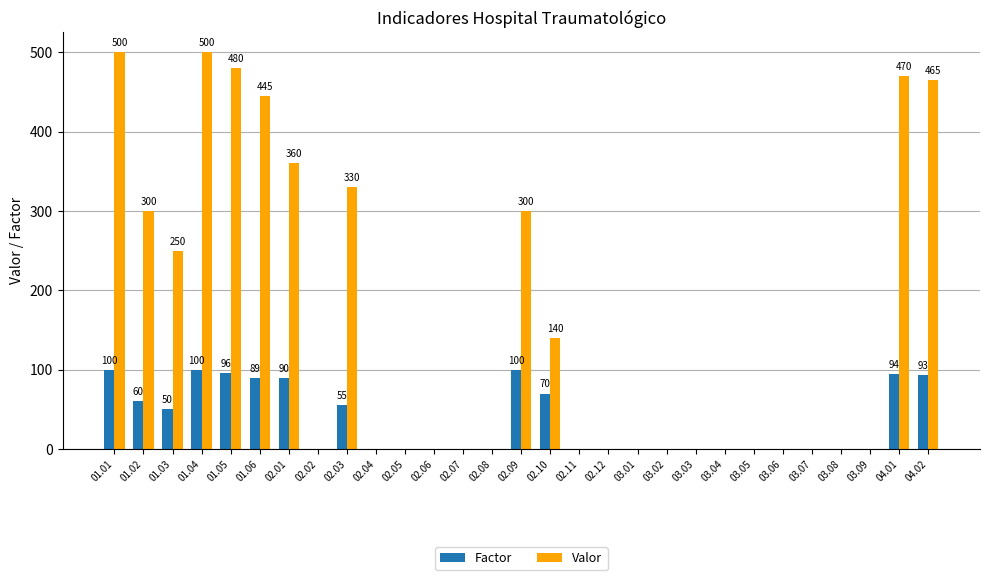

What is the sum of all Factor values?

997